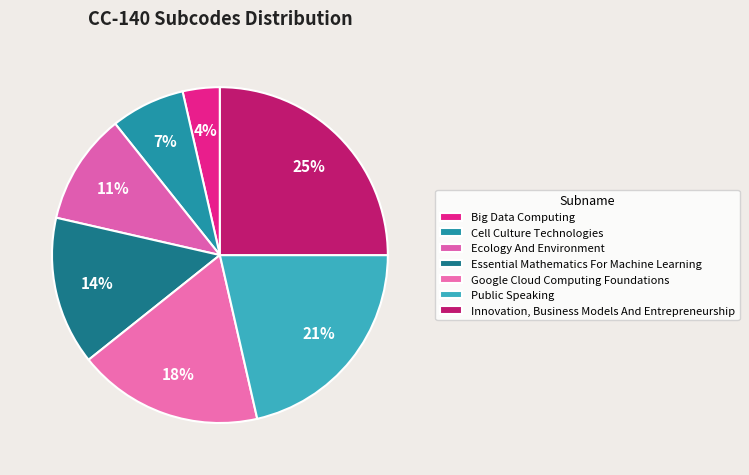

Count the number of slices in the pie.

7